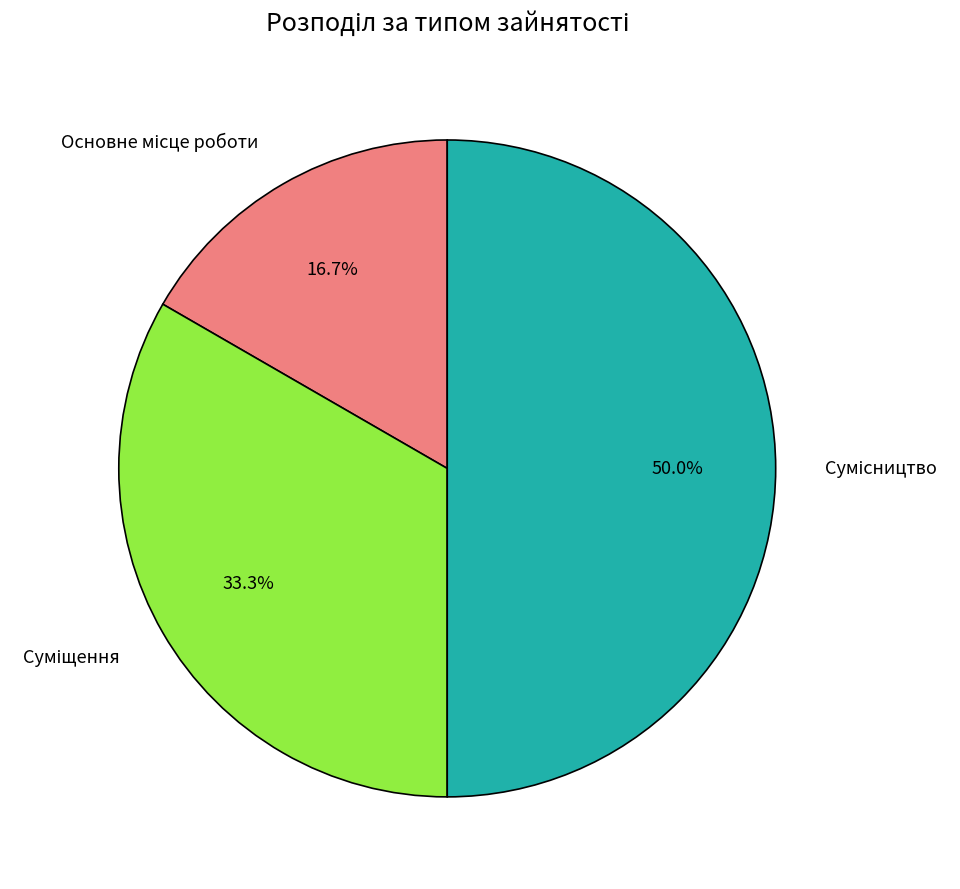

Rank the categories by value from lowest to highest.

Основне місце роботи, Суміщення, Сумісництво